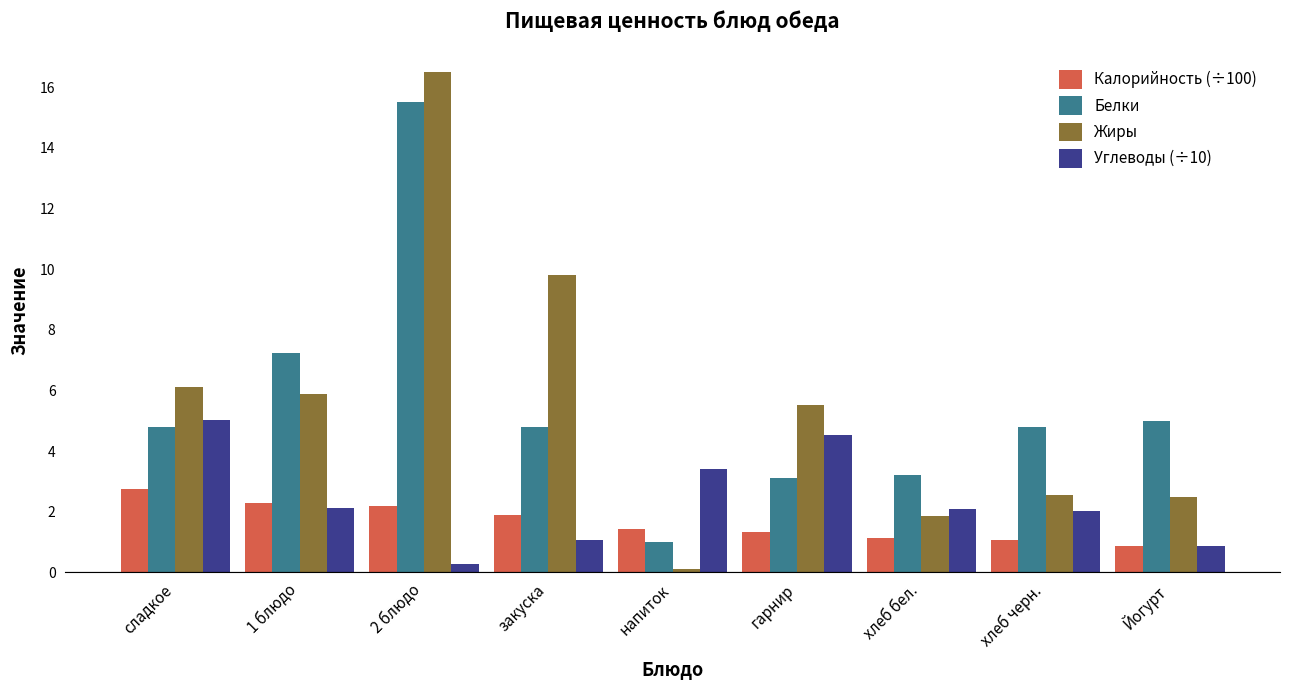

The Углеводы (÷10) series shows 0.9 at гарнир. True or false?

False